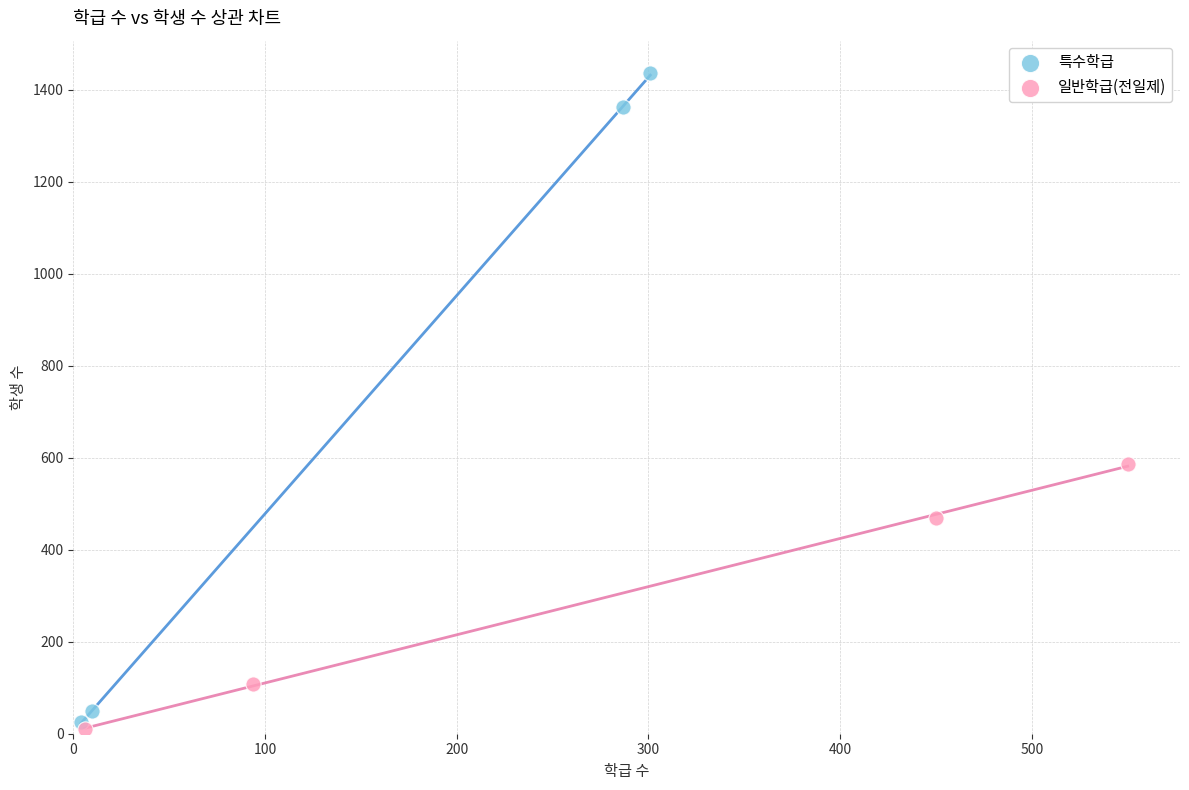

What are all the series names shown in the legend?

특수학급, 일반학급(전일제)